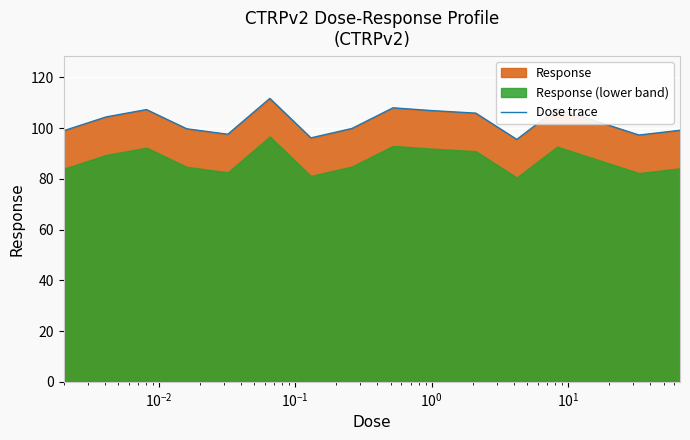

What is the maximum value shown in the chart?

111.7